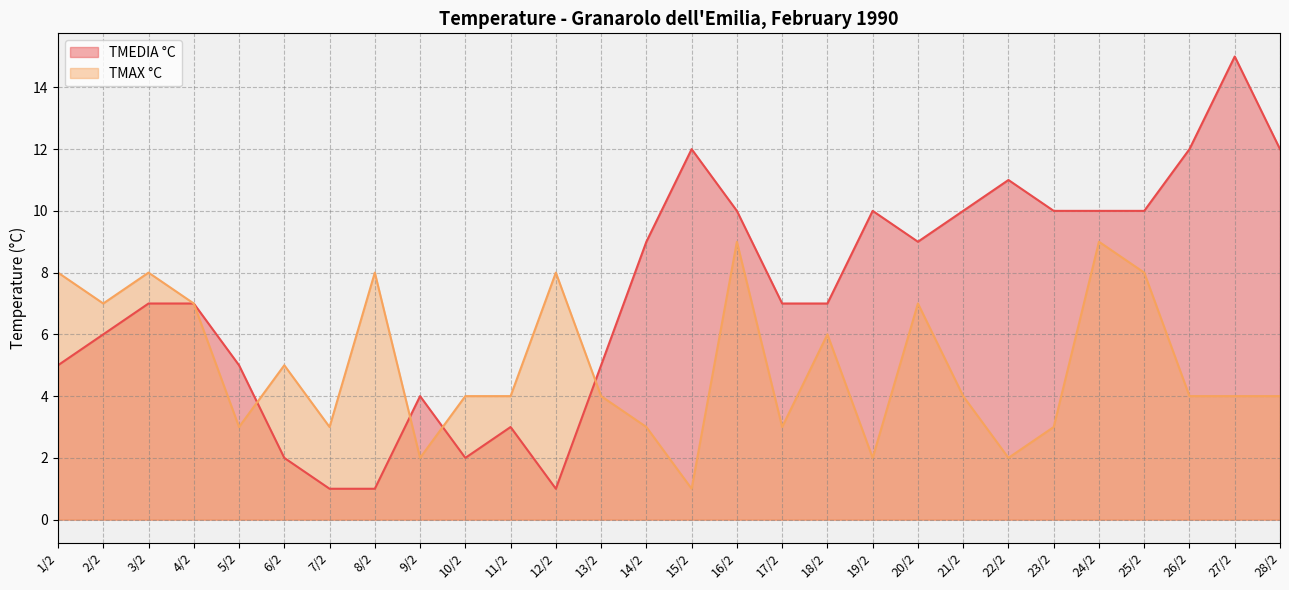

Reading left to right, transcribe all the data shown in this chart.

TMEDIA °C: 5	6	7	7	5	2	1	1	4	2	3	1	5	9	12	10	7	7	10	9	10	11	10	10	10	12	15	12
TMAX °C: 8	7	8	7	3	5	3	8	2	4	4	8	4	3	1	9	3	6	2	7	4	2	3	9	8	4	4	4